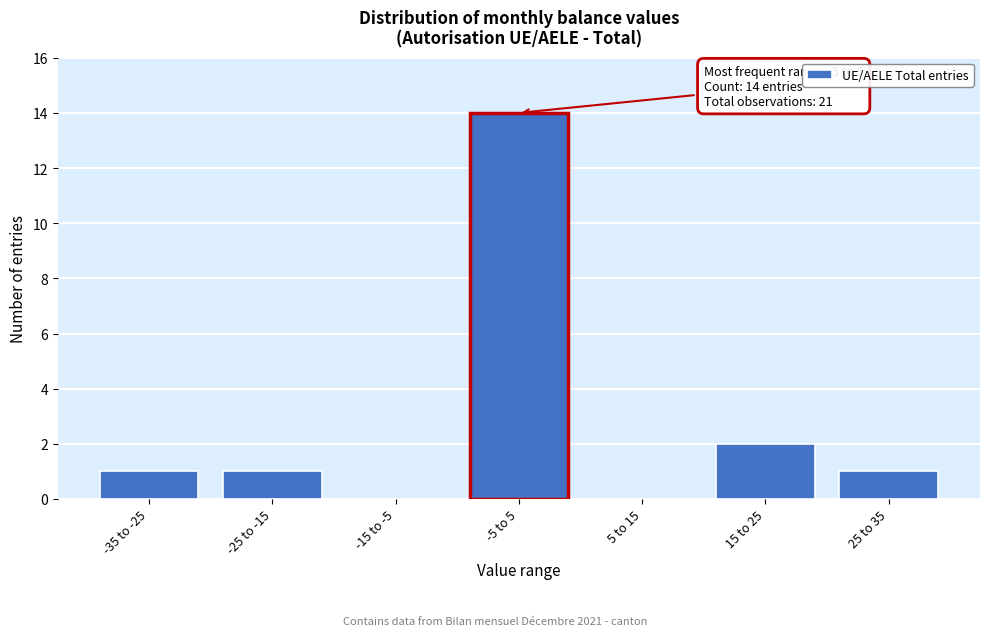

Reading left to right, what are all the values shown in this chart?

-35 to -25=1	-25 to -15=1	-15 to -5=0	-5 to 5=14	5 to 15=0	15 to 25=2	25 to 35=1